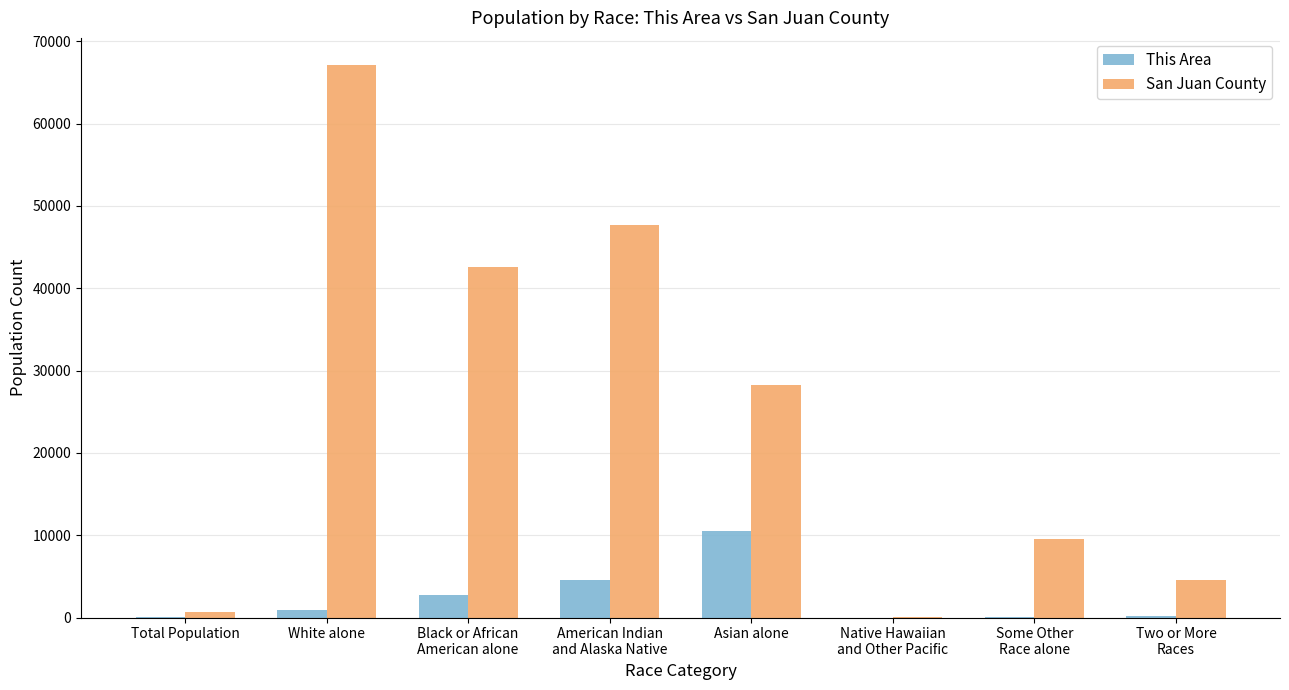

What are all the series names shown in the legend?

This Area, San Juan County